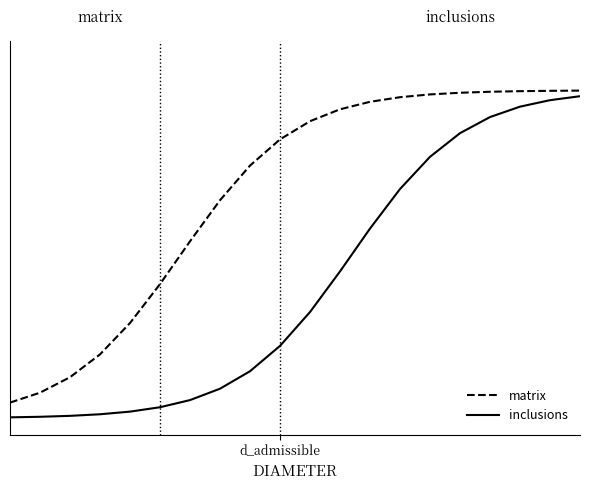

Which category has the highest value across all series?

19